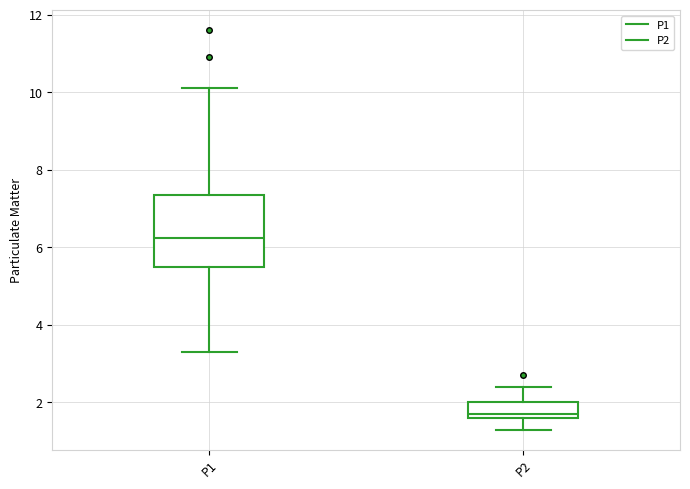

Where is the lower edge of the box for P1 on the y-axis? The values are not printed on the chart, so give them approximately, as read against the axis.

5.6